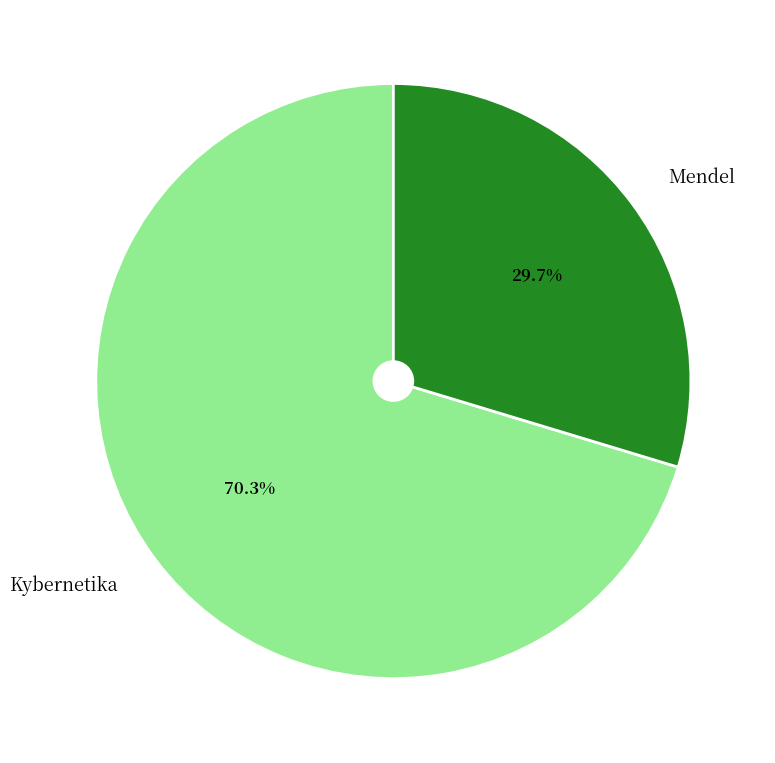

The Kybernetika slice represents 61% of the pie. True or false?

False